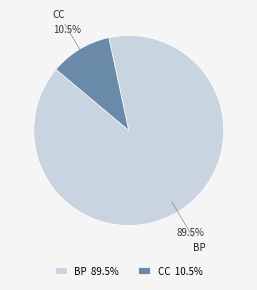

What percentage is NOT represented by BP 89.5%?

10.5%